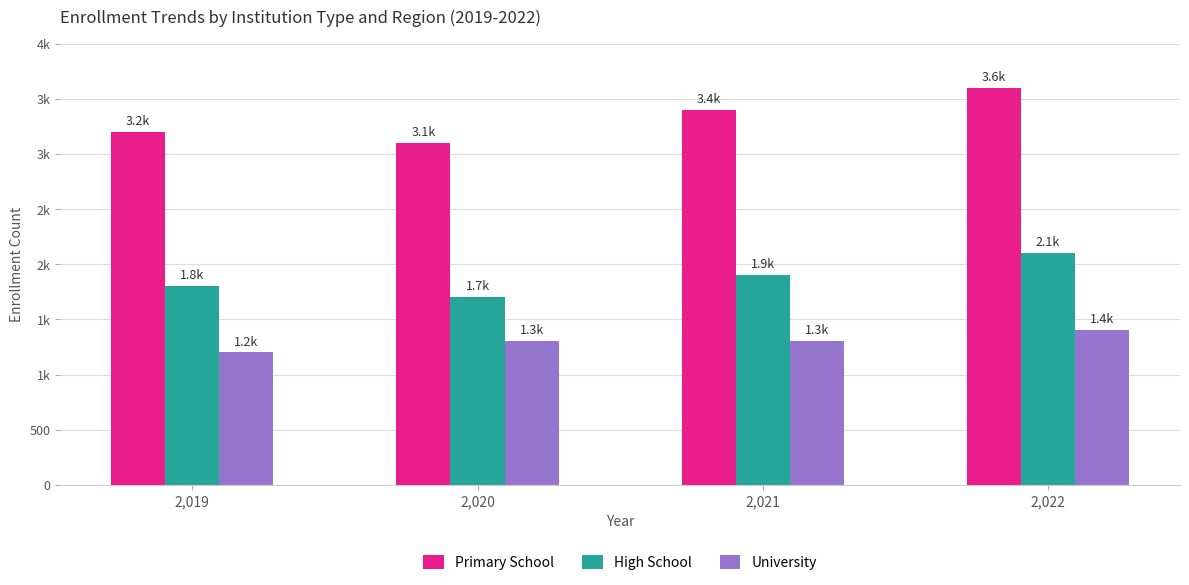

What are all the series names shown in the legend?

Primary School, High School, University